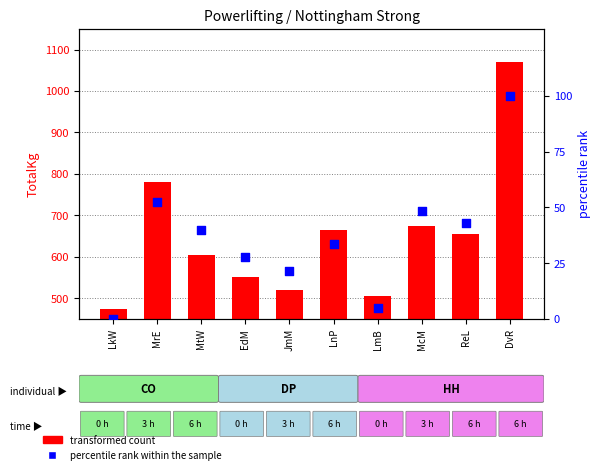

What are all the series names shown in the legend?

transformed count, percentile rank within the sample